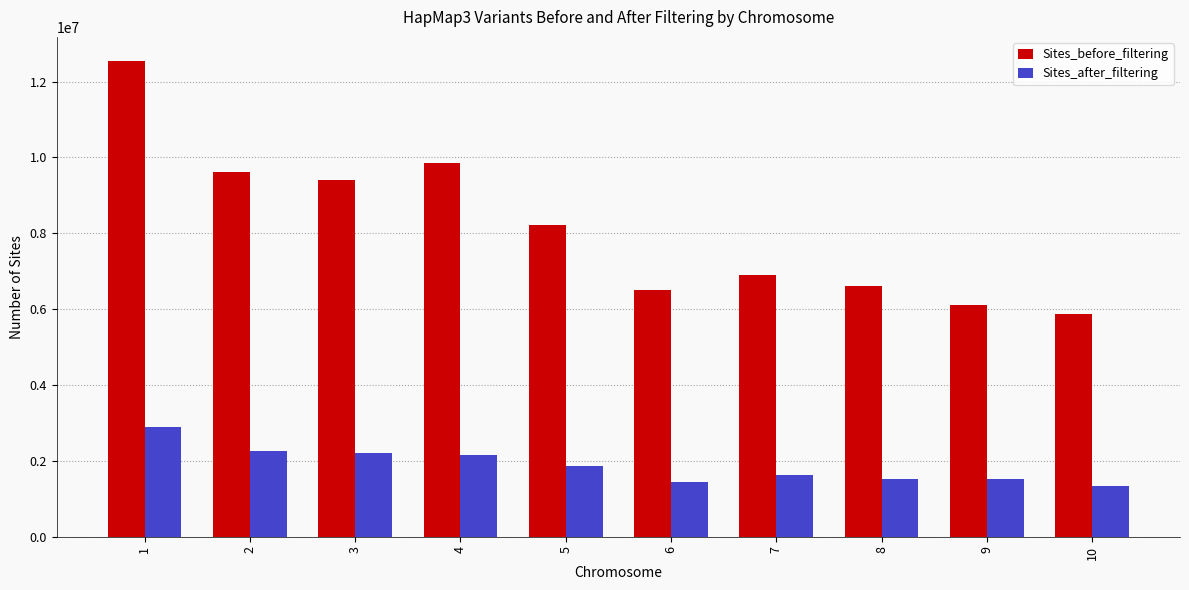

What is the sum of all Sites_after_filtering values?

18787292